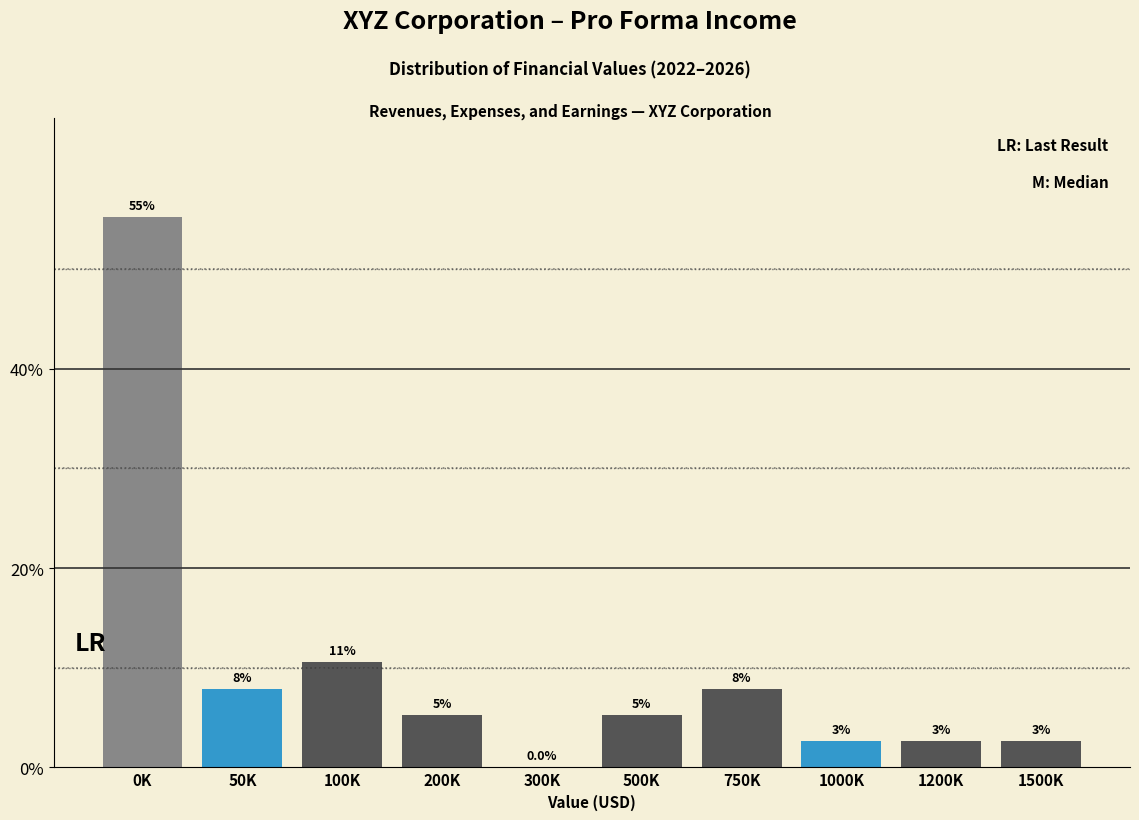

Are the bars horizontal?

No